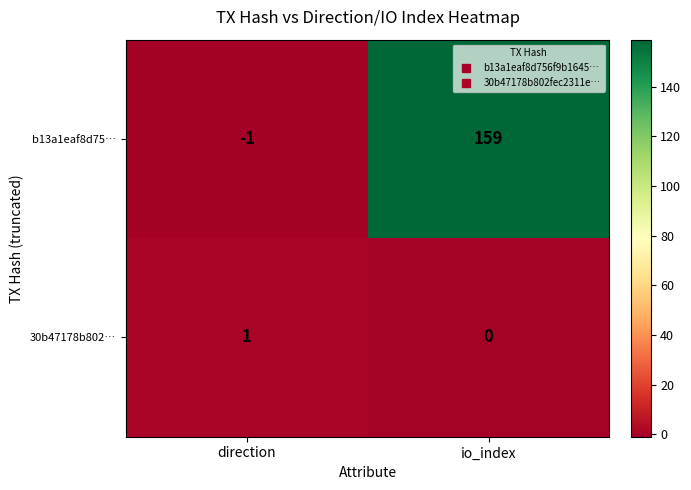

Where is b13a1eaf8d75… nearest to the value 79?

direction